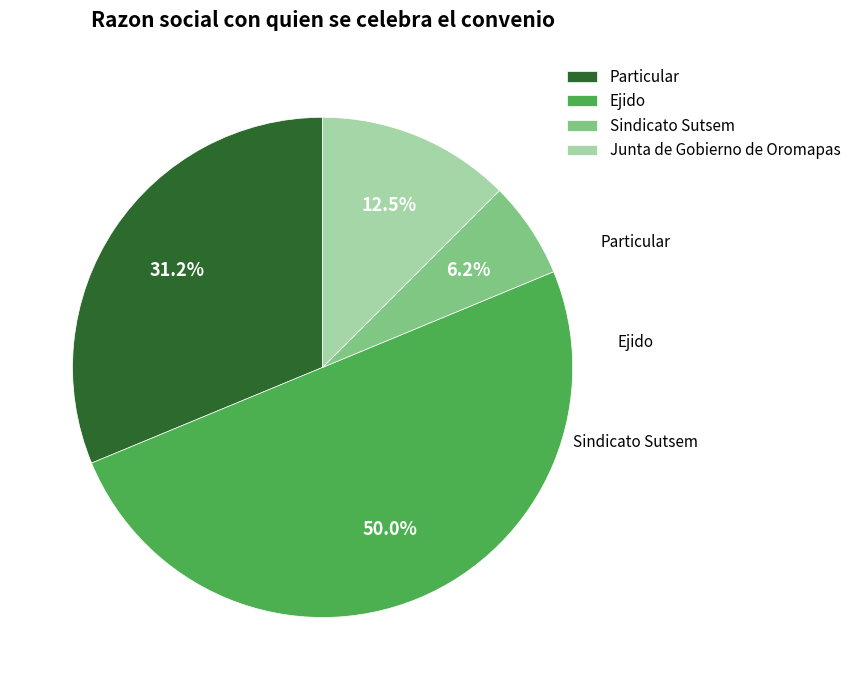

Approximately how many times larger is the value at Sindicato Sutsem compared to Ejido?

0.1